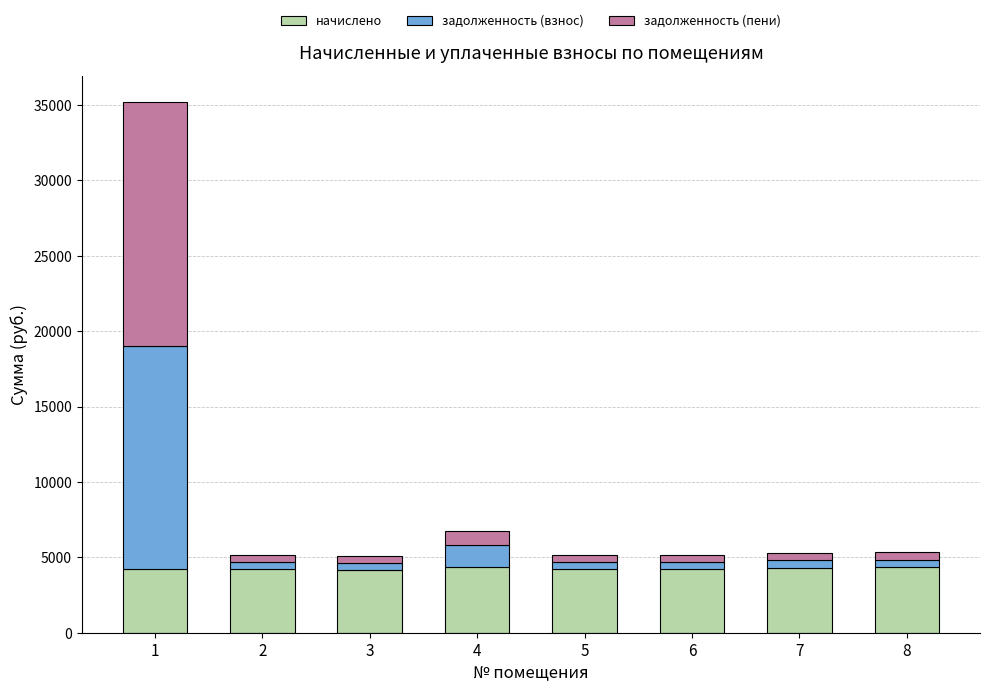

What is the highest value of the начислено series?

4367.7